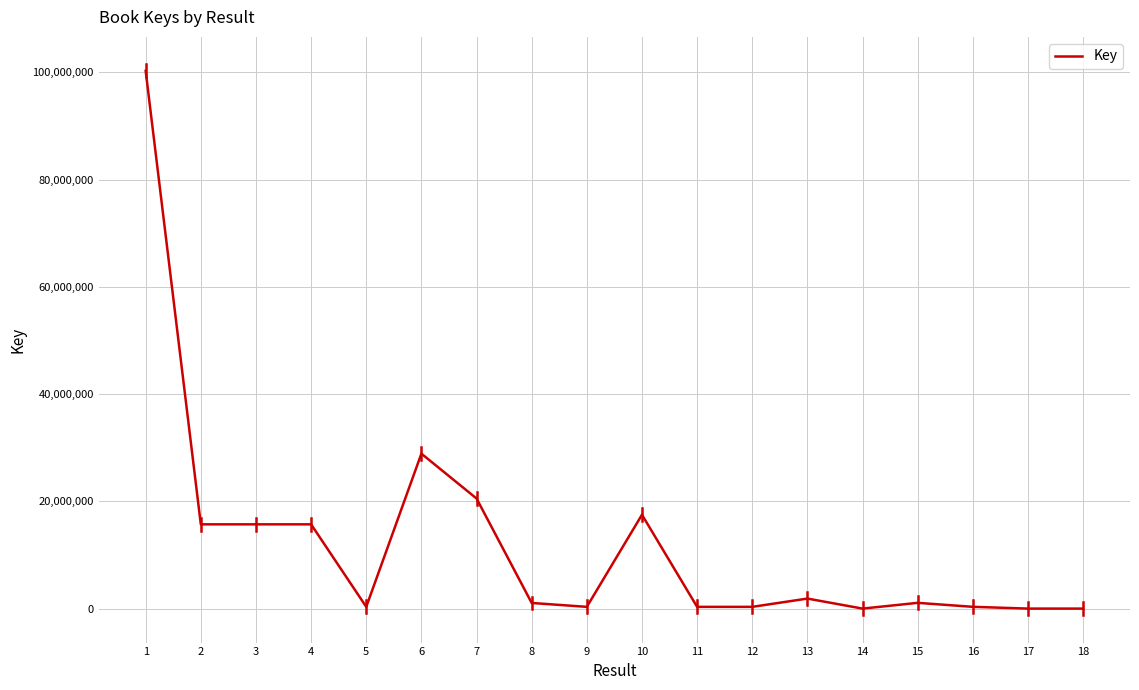

What is the difference between the maximum and minimum values?

100269003